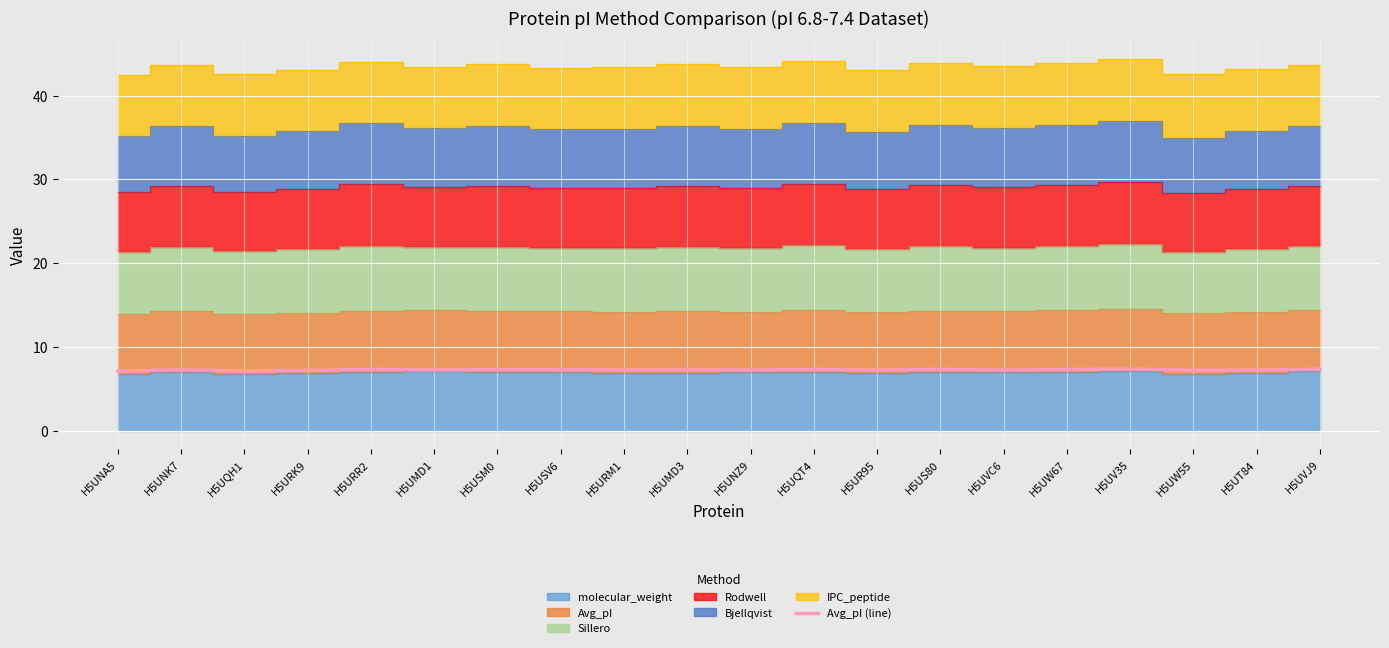

True or false: the data shows 10.8 at H5URM1.

False